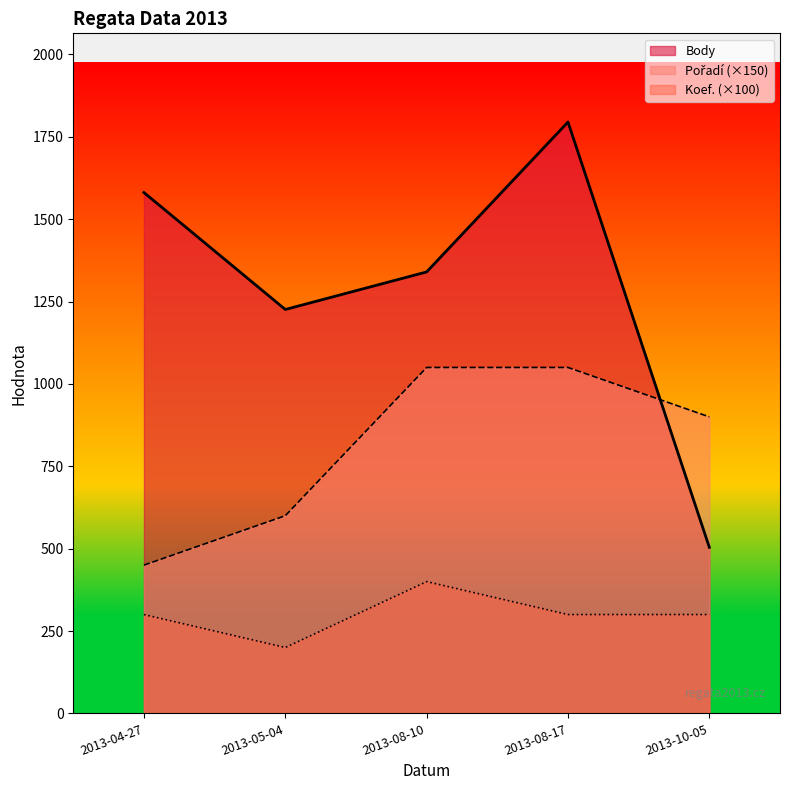

Reading left to right, extract all data points from this chart.

Body: 2013-04-27=1581	2013-05-04=1226	2013-08-10=1340	2013-08-17=1795	2013-10-05=504
Pořadí: 2013-04-27=450	2013-05-04=600	2013-08-10=1050	2013-08-17=1050	2013-10-05=900
Koef.: 2013-04-27=300	2013-05-04=200	2013-08-10=400	2013-08-17=300	2013-10-05=300